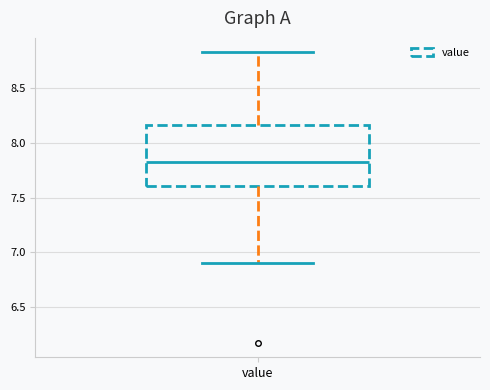

Transcribe this box plot: give where the median line is, the range the box spans, and where the two whiskers end, as read against the y-axis. The values are not printed on the chart, so give them approximately, as read against the axis.

median 7.85, box 7.60 to 8.15, whiskers 6.90 to 8.85